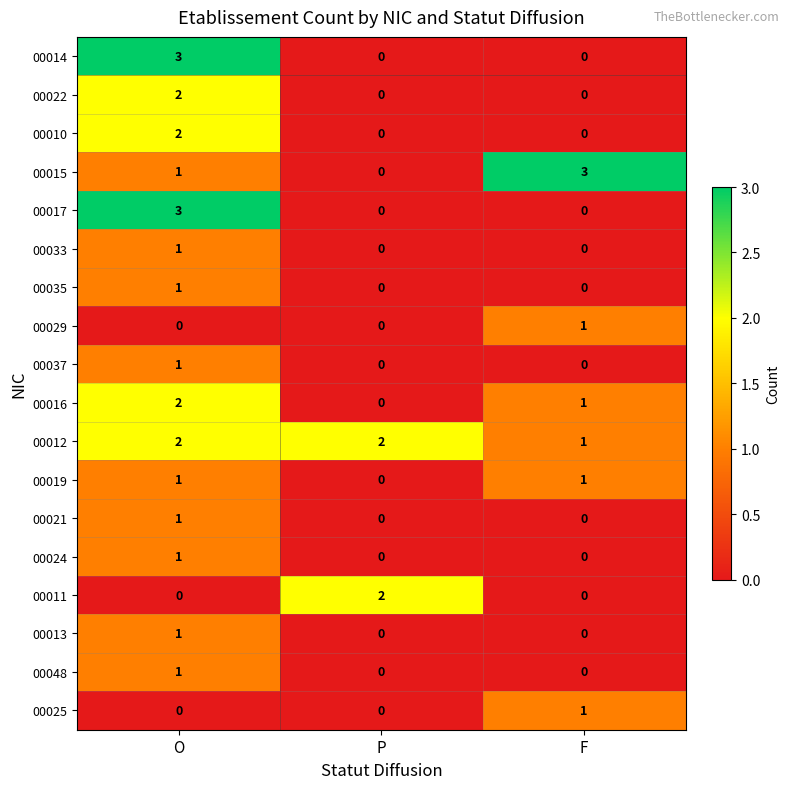

What is the greatest value displayed?

3